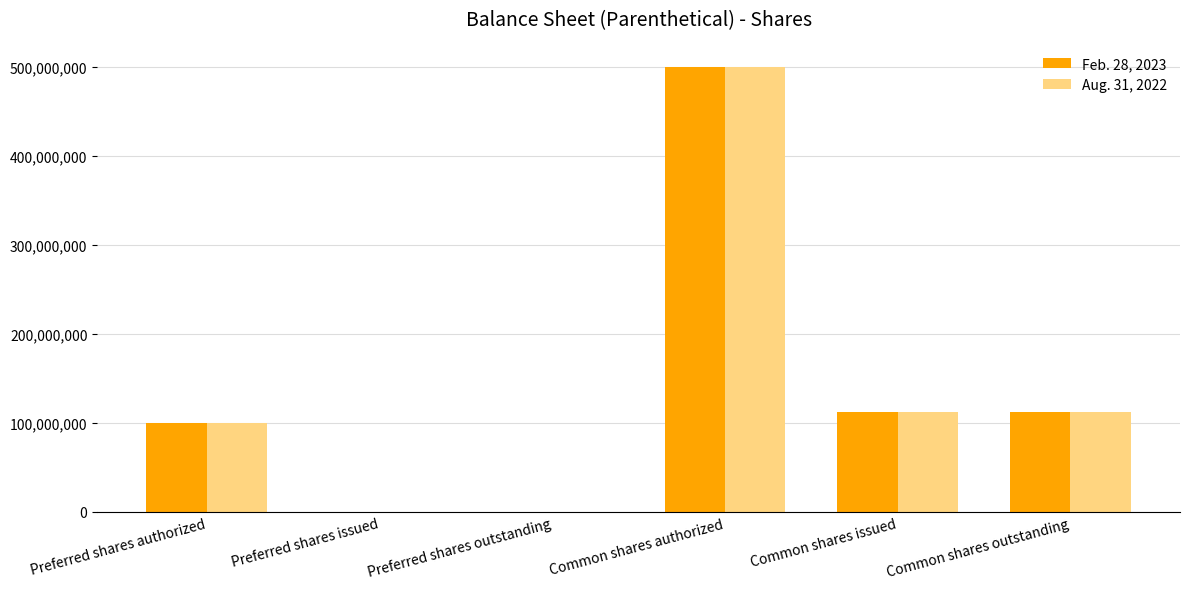

Count the number of categories in the chart.

6